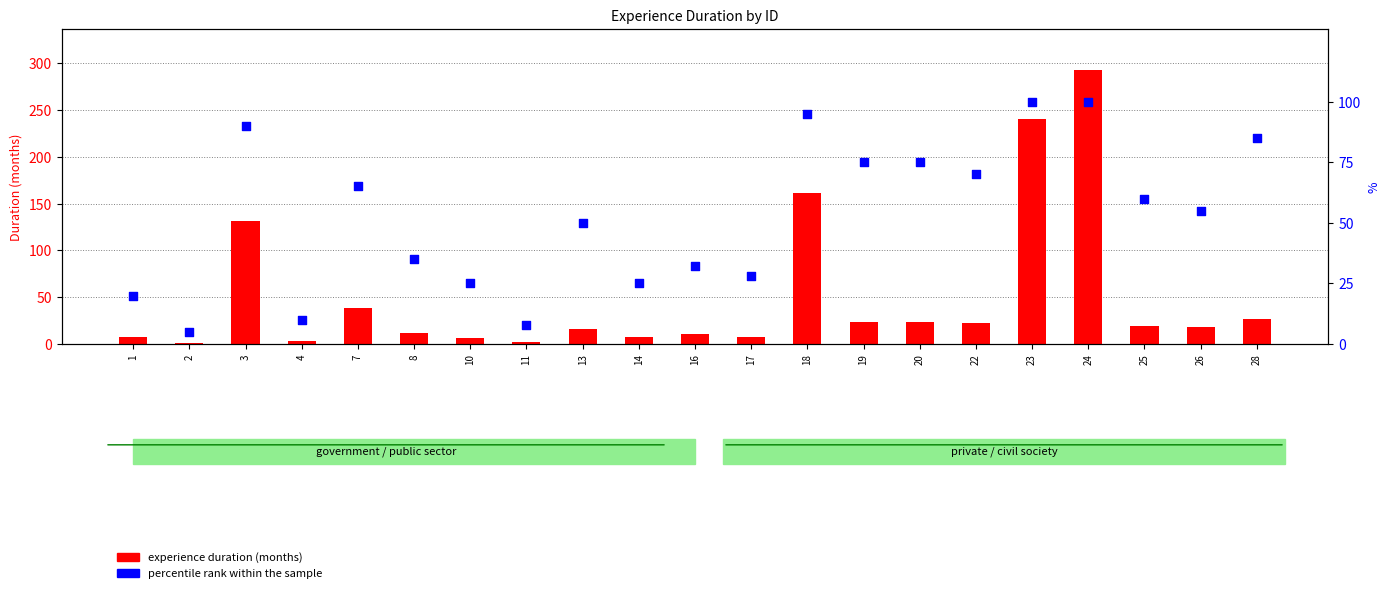

At which category is the sum across all series the highest?

24